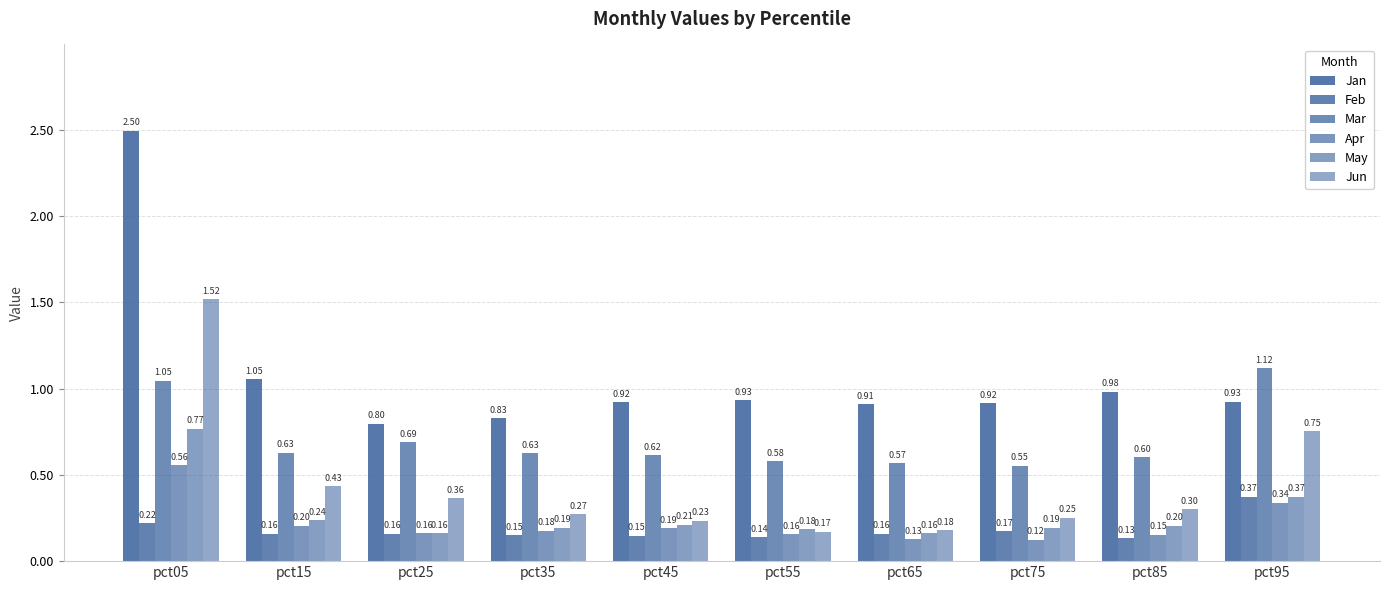

Rank the series at pct15 from highest to lowest value.

Jan, Mar, Jun, May, Apr, Feb